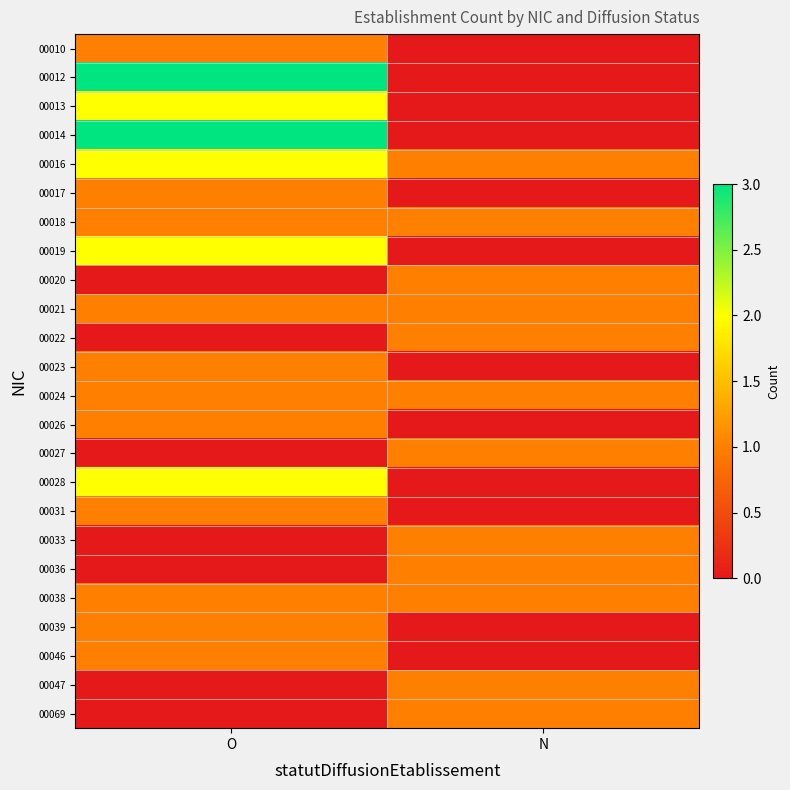

How many categories are shown in the chart?

2